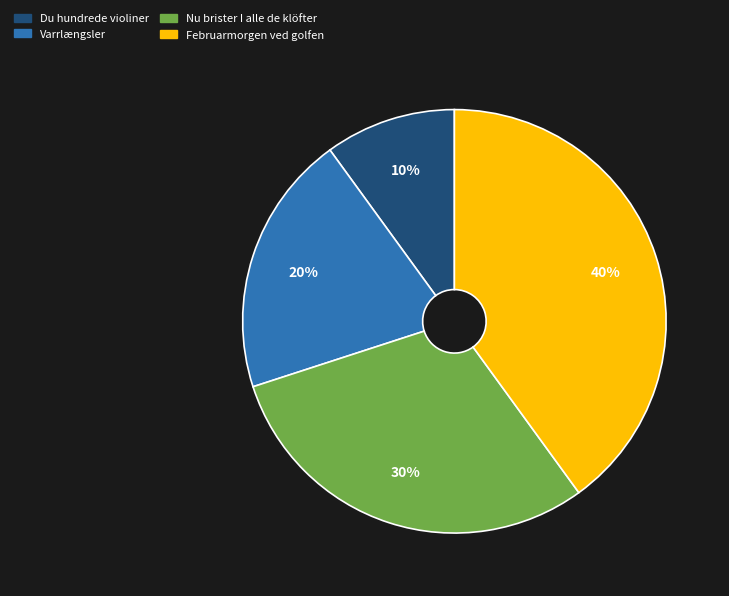

What is the smallest slice in the pie chart?

Du hundrede violiner